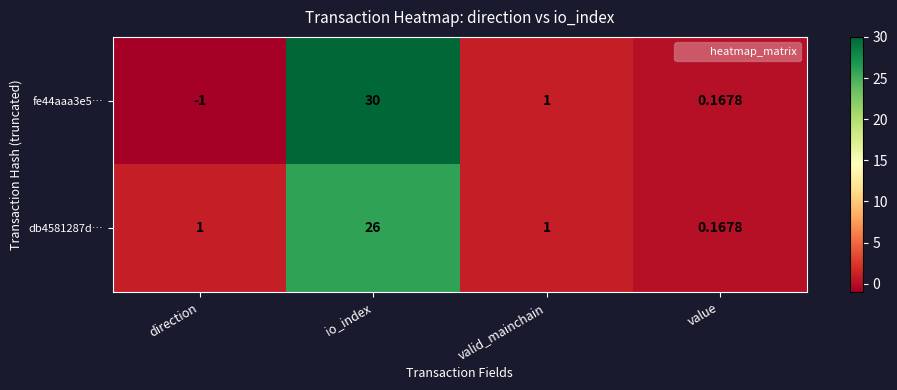

At io_index, list the series in order from largest to smallest.

fe44aaa3e5…, db4581287d…